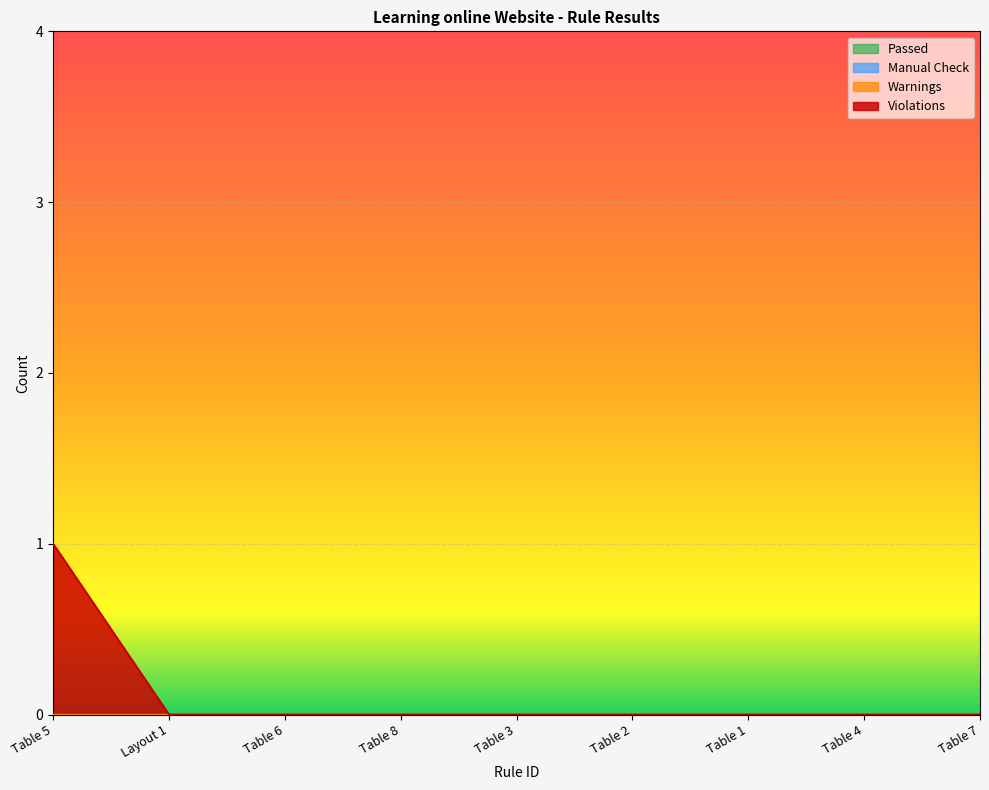

True or false: Violations and Manual Check intersect in this chart.

False